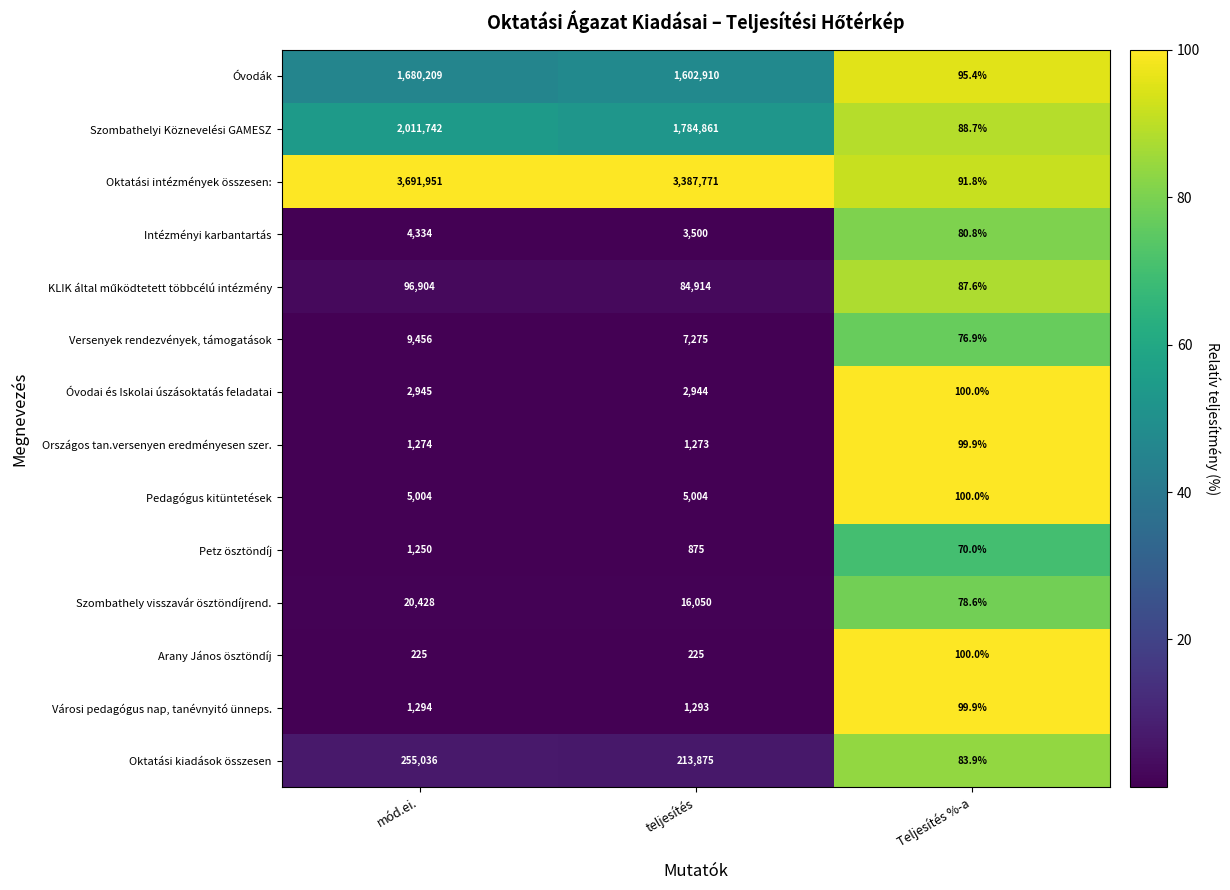

At which category is the sum across all series the highest?

mód.ei.